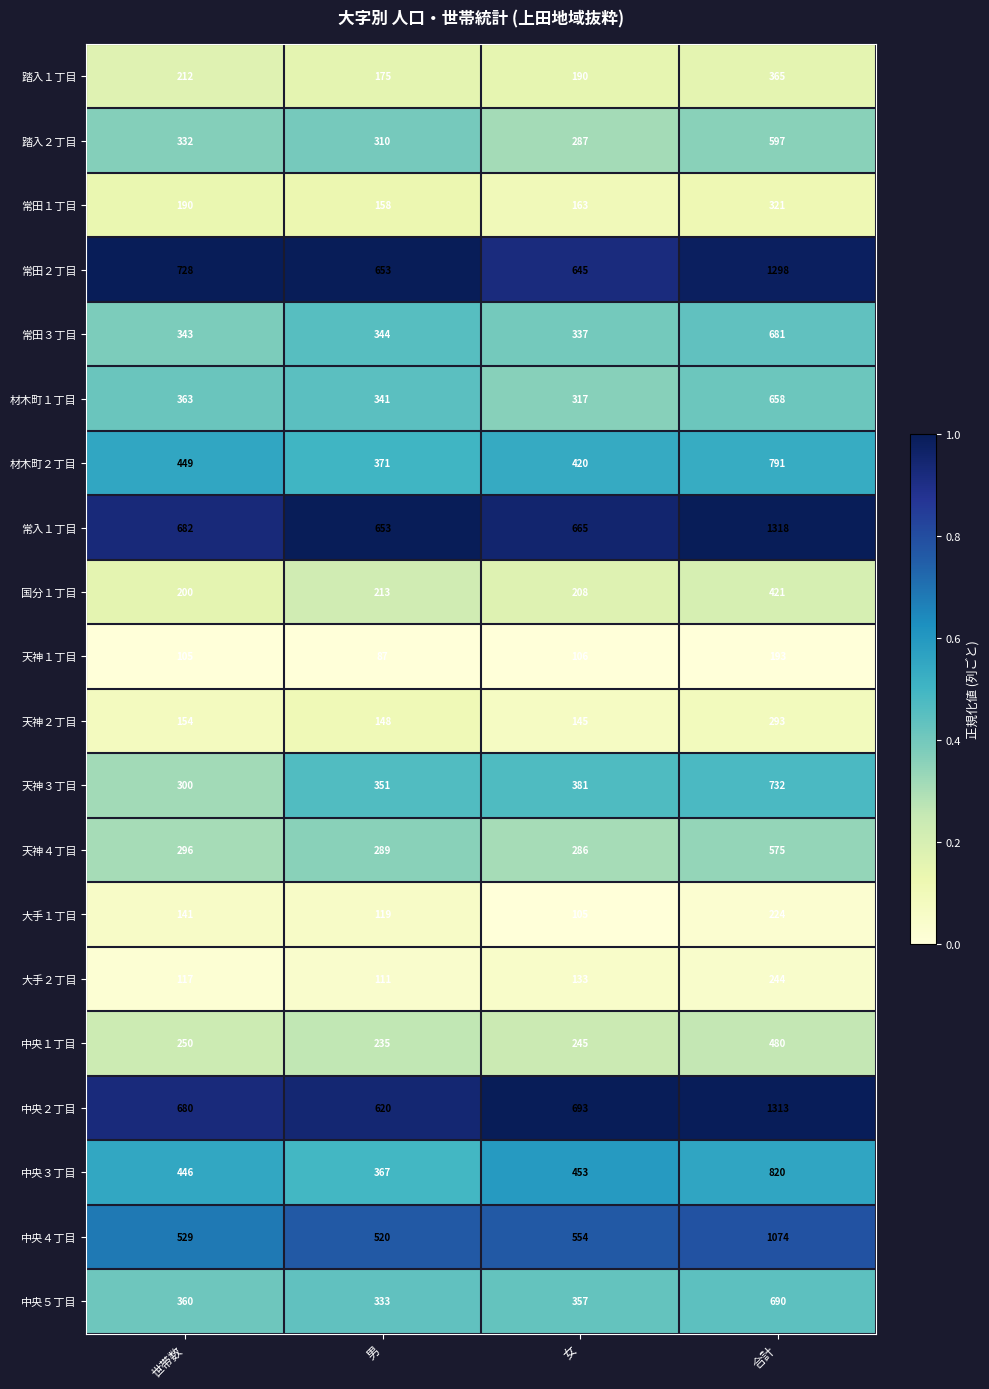

At 合計, list the series in order from smallest to largest.

天神１丁目, 大手１丁目, 大手２丁目, 天神２丁目, 常田１丁目, 踏入１丁目, 国分１丁目, 中央１丁目, 天神４丁目, 踏入２丁目, 材木町１丁目, 常田３丁目, 中央５丁目, 天神３丁目, 材木町２丁目, 中央３丁目, 中央４丁目, 常田２丁目, 中央２丁目, 常入１丁目